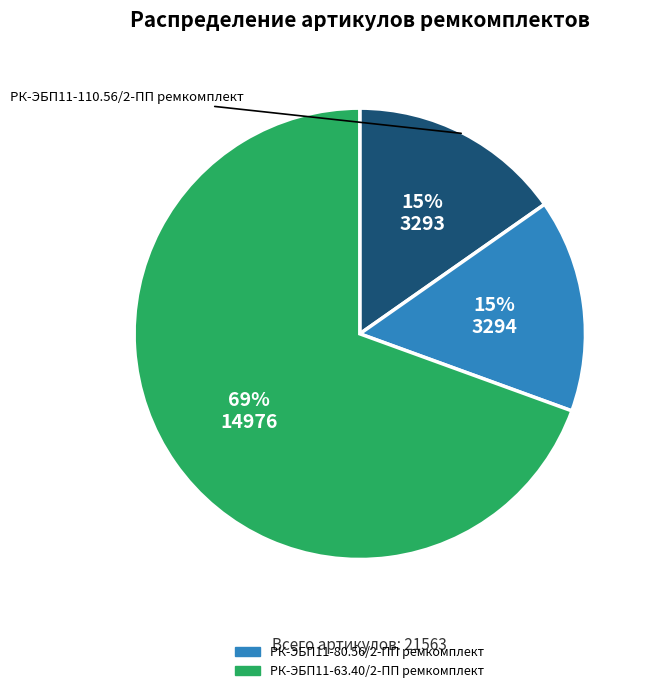

Is there a majority slice in this chart?

Yes